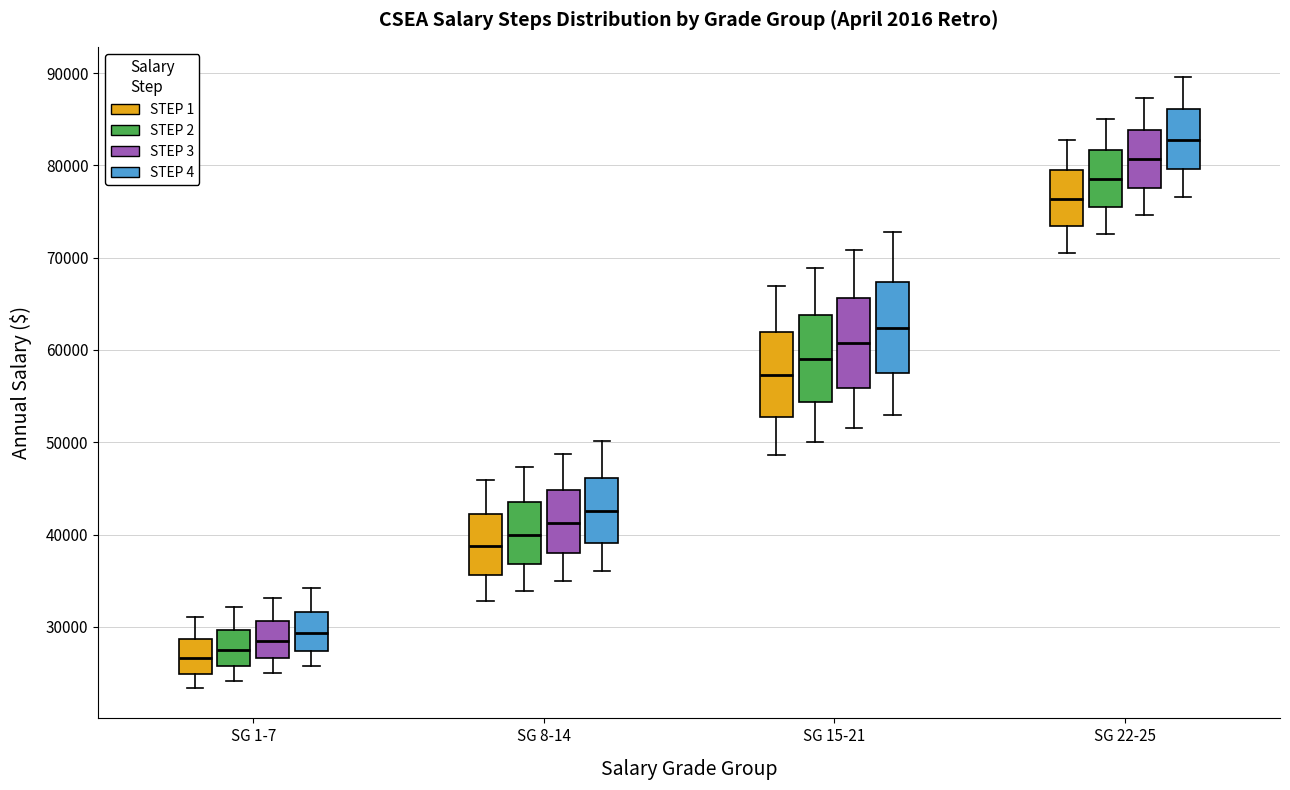

Where does the median line of the box for SG 22-25 (STEP 3) sit on the y-axis? The values are not printed on the chart, so give them approximately, as read against the axis.

81000